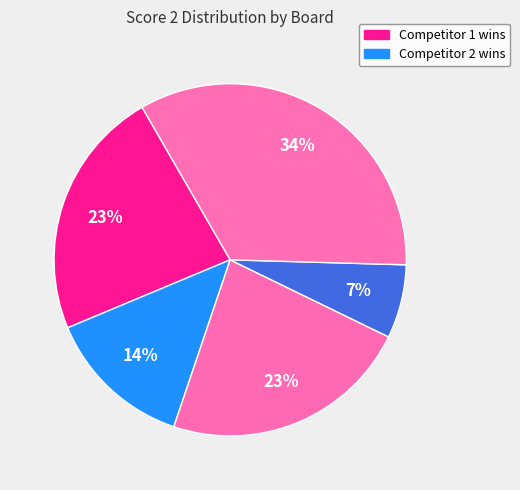

Count the number of slices in the pie.

5